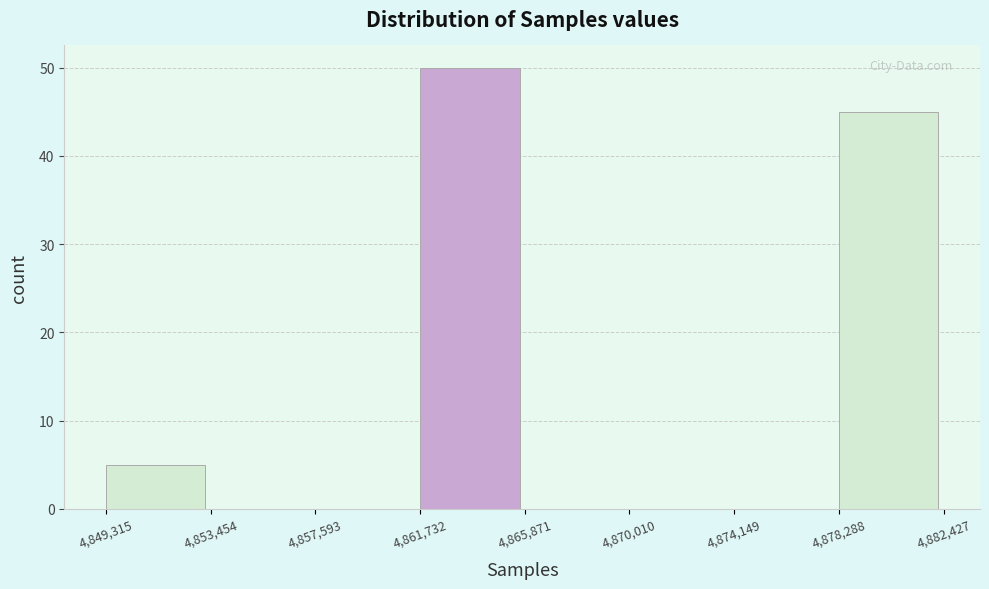

Reading left to right, transcribe this chart: for each bar, give the range it covers on the x-axis and its height. The values are not printed on the chart, so give them approximately, as read against the axis.

4,849,315 to 4,853,454: 5
4,853,454 to 4,857,593: 0
4,857,593 to 4,861,732: 0
4,861,732 to 4,865,871: 50
4,865,871 to 4,870,010: 0
4,870,010 to 4,874,149: 0
4,874,149 to 4,878,288: 0
4,878,288 to 4,882,427: 45